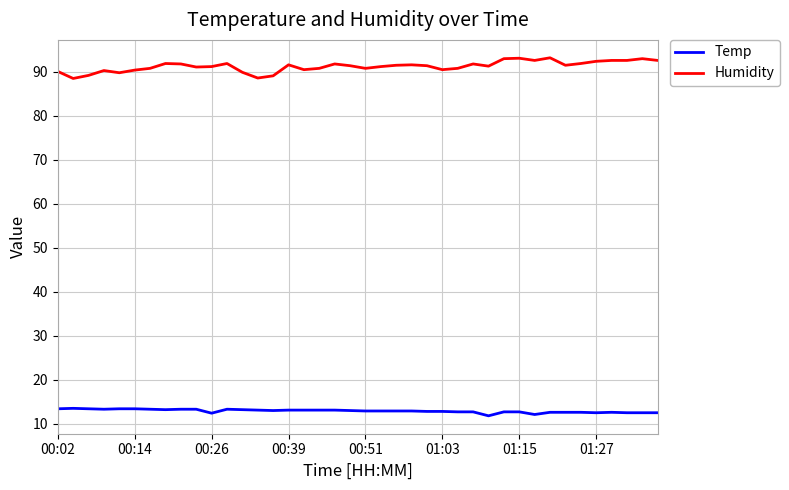

What are all the series names shown in the legend?

Temp, Humidity